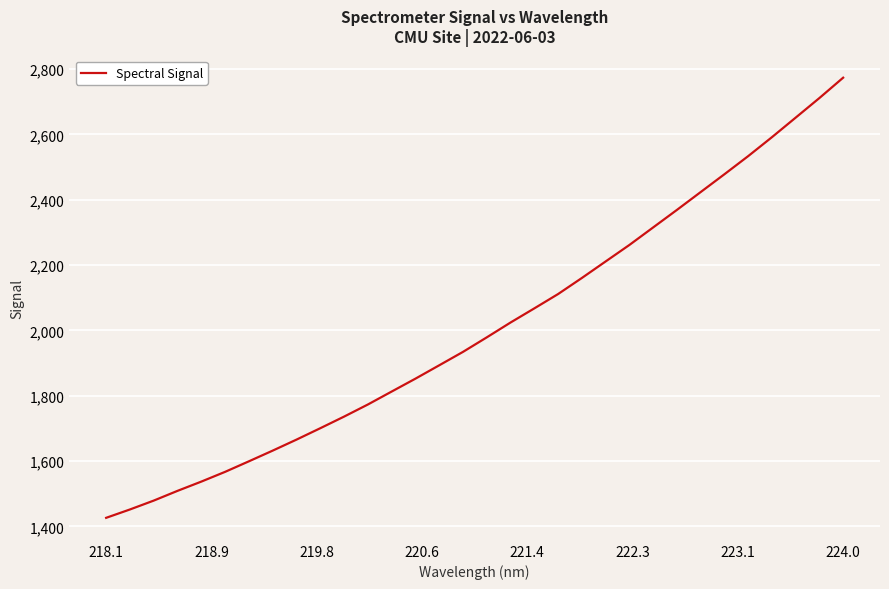

What is the maximum value shown in the chart?

2773.7